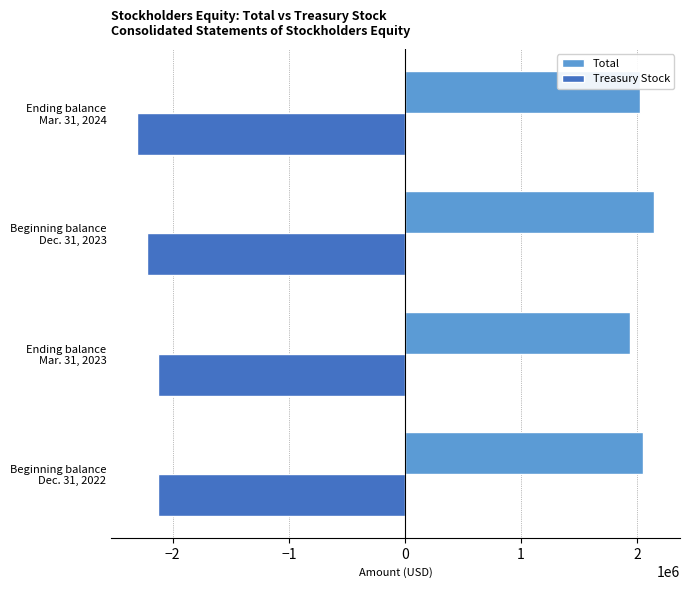

What is the maximum value for Total?

2149213